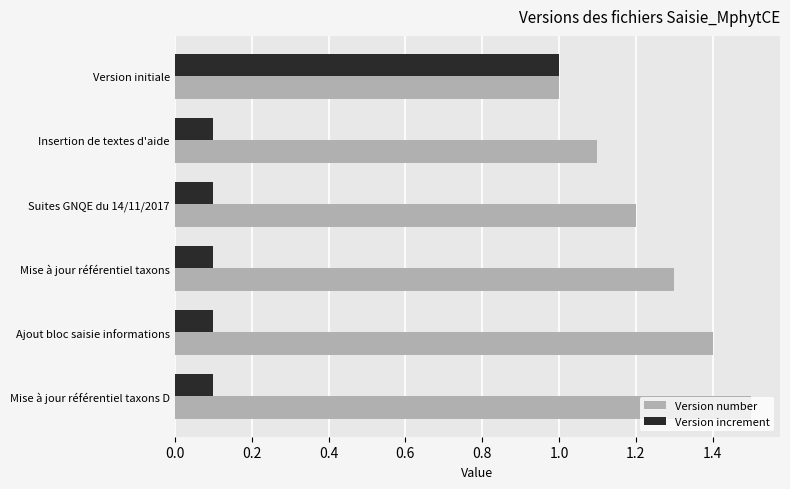

The value of Version increment at Version initiale is 1.0. True or false?

True